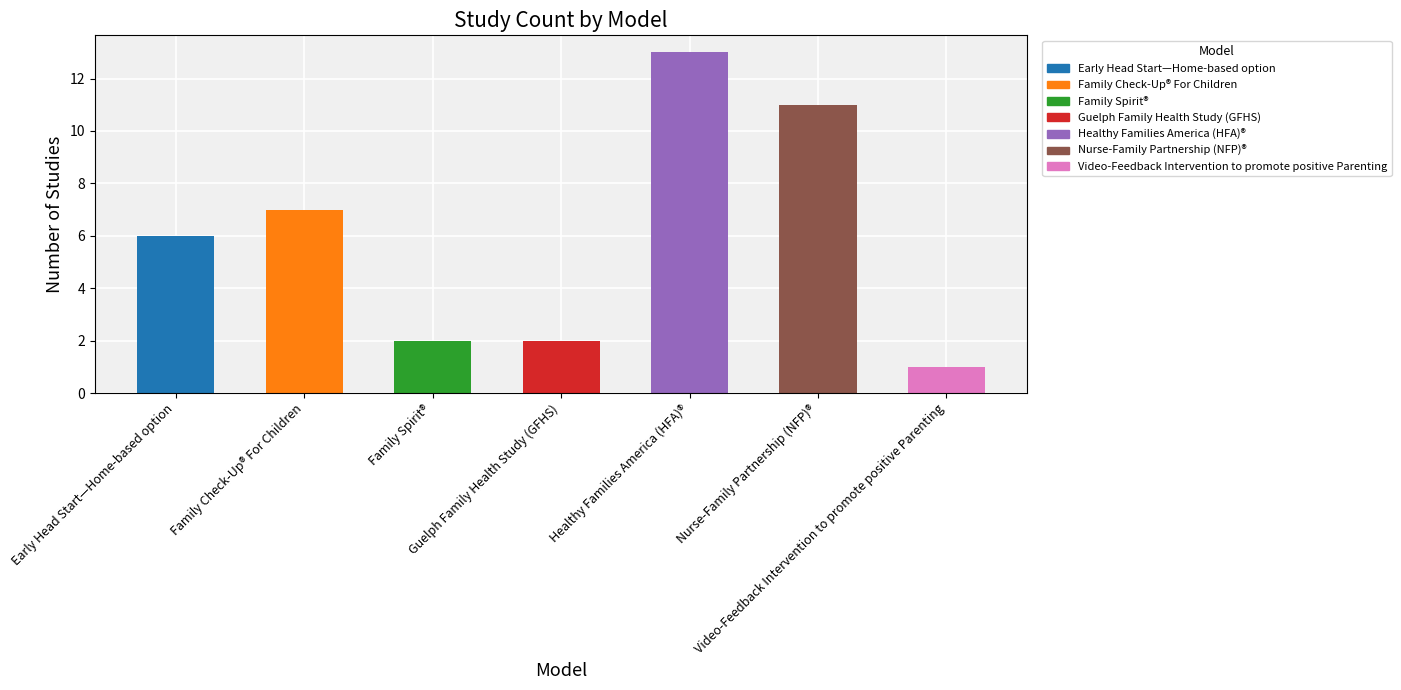

At which category does the chart reach its peak across all series?

Healthy Families America (HFA)®